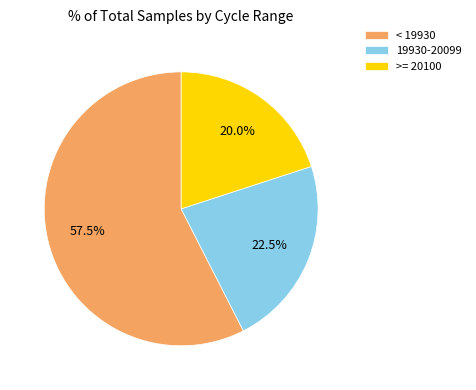

How many slices are in this pie chart?

3